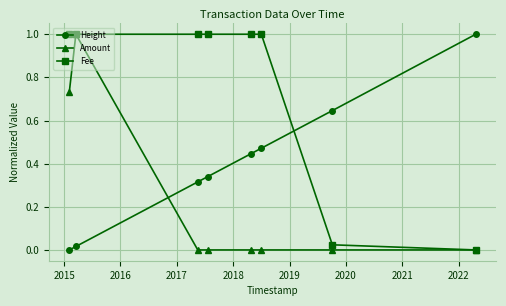

How many times do Fee and Height cross each other?

1